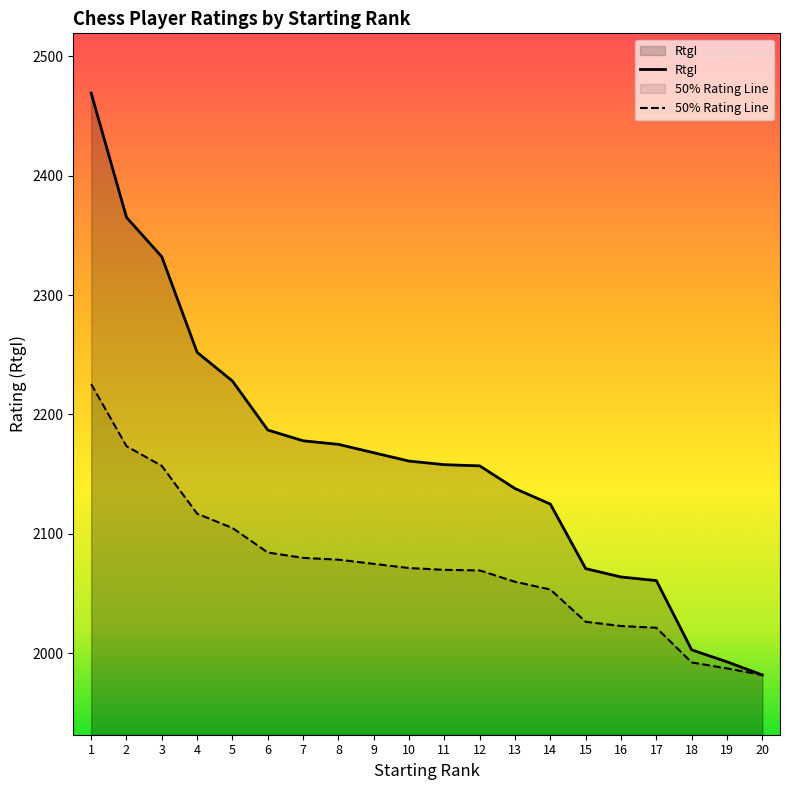

At which label does the data first exceed 2161?

1